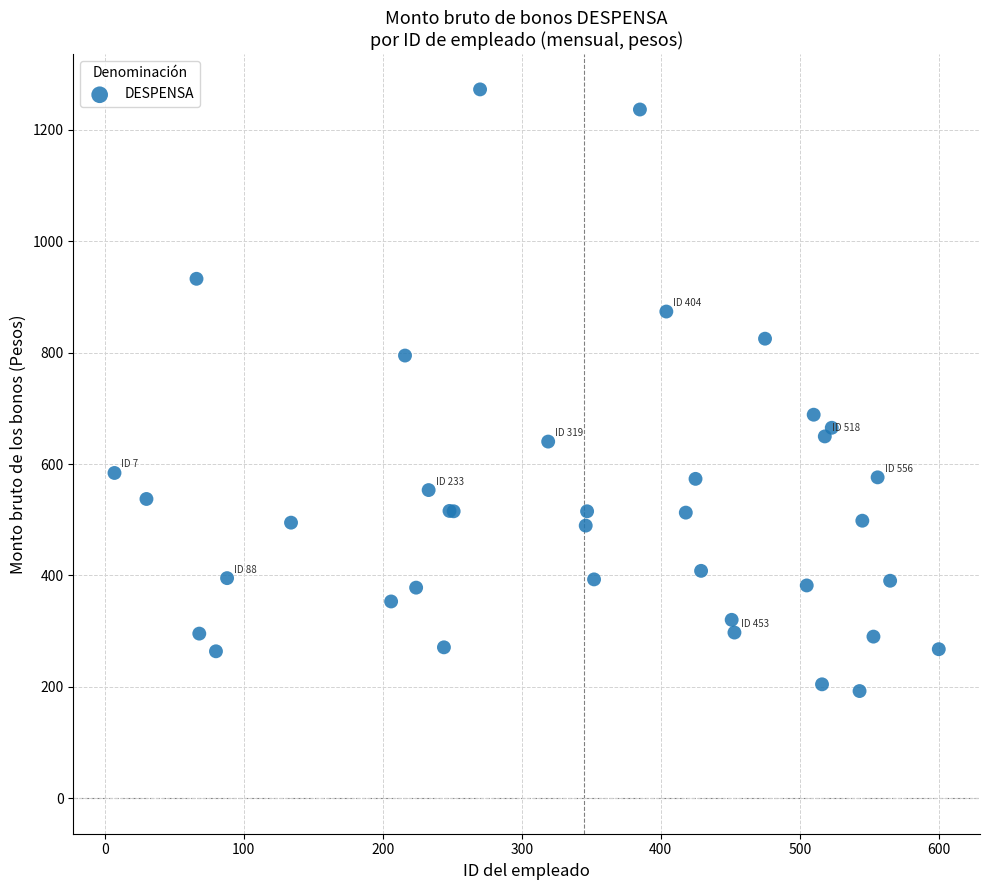

What Y value in the scatter plot is closest to 732?

688.6